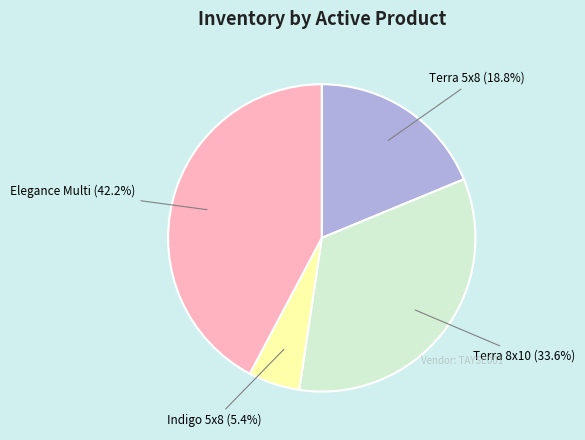

Is there any slice that represents more than half of the pie?

No